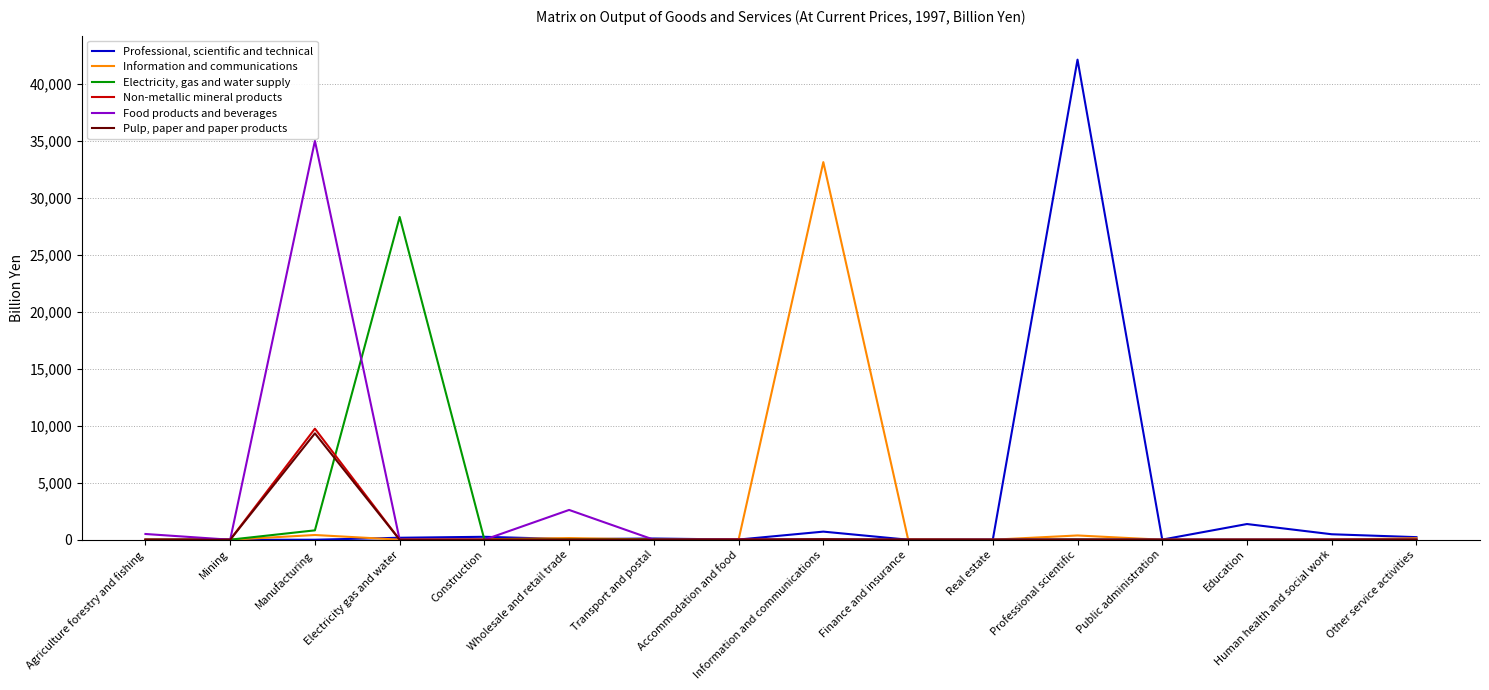

What is the sum of all Pulp, paper and paper products values?

9385.4